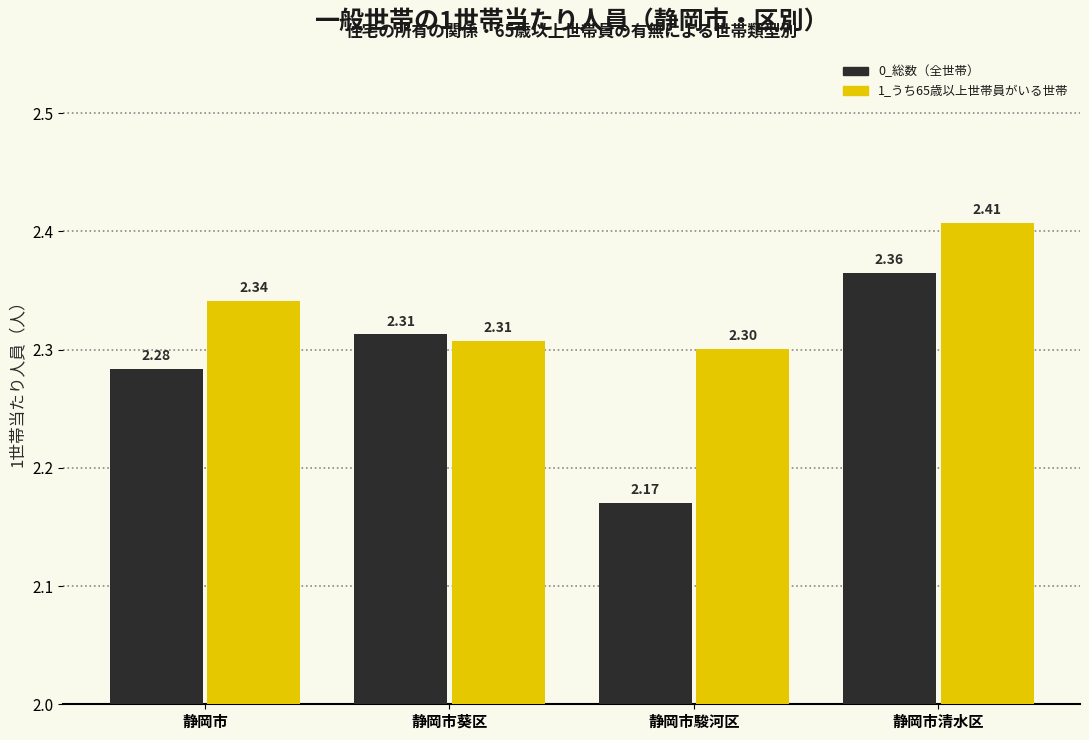

At how many categories does at least one series exceed 2?

4